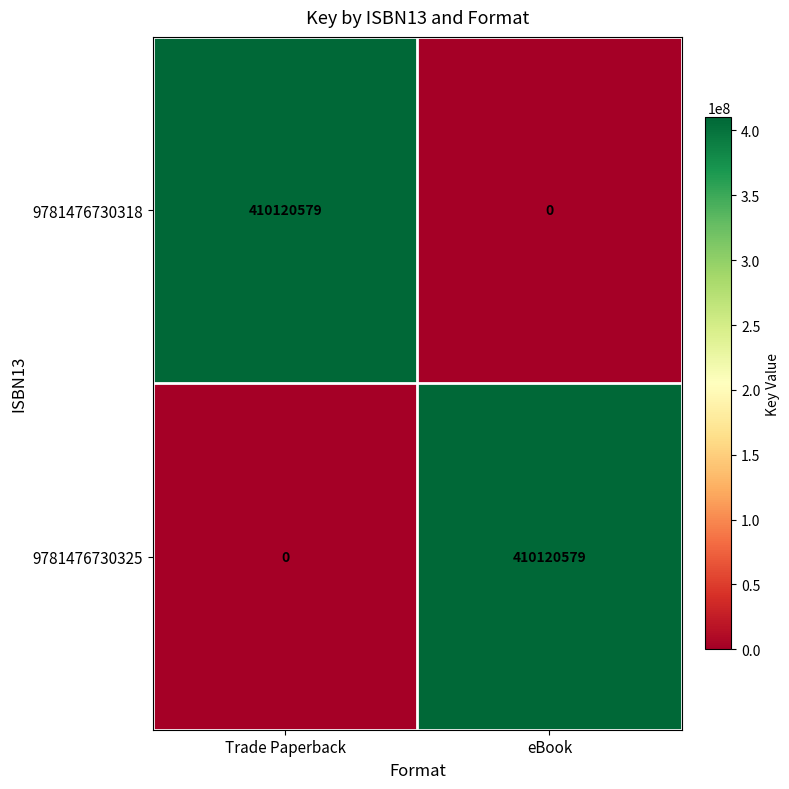

Reading left to right, transcribe all the data shown in this chart.

9781476730318: Trade Paperback=410120579	eBook=0
9781476730325: Trade Paperback=0	eBook=410120579